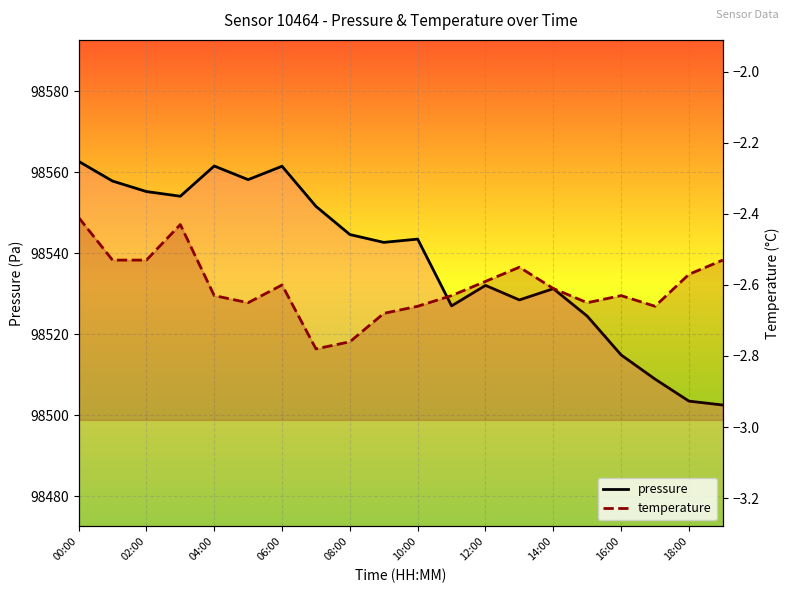

List the series in order of their overall mean, highest first.

pressure, temperature